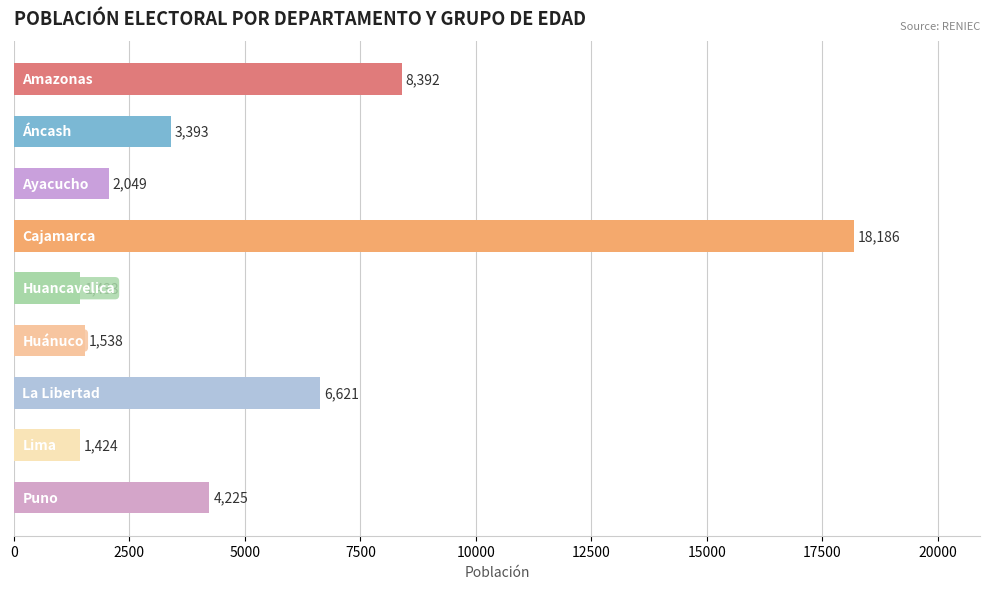

What is the average value?

5251